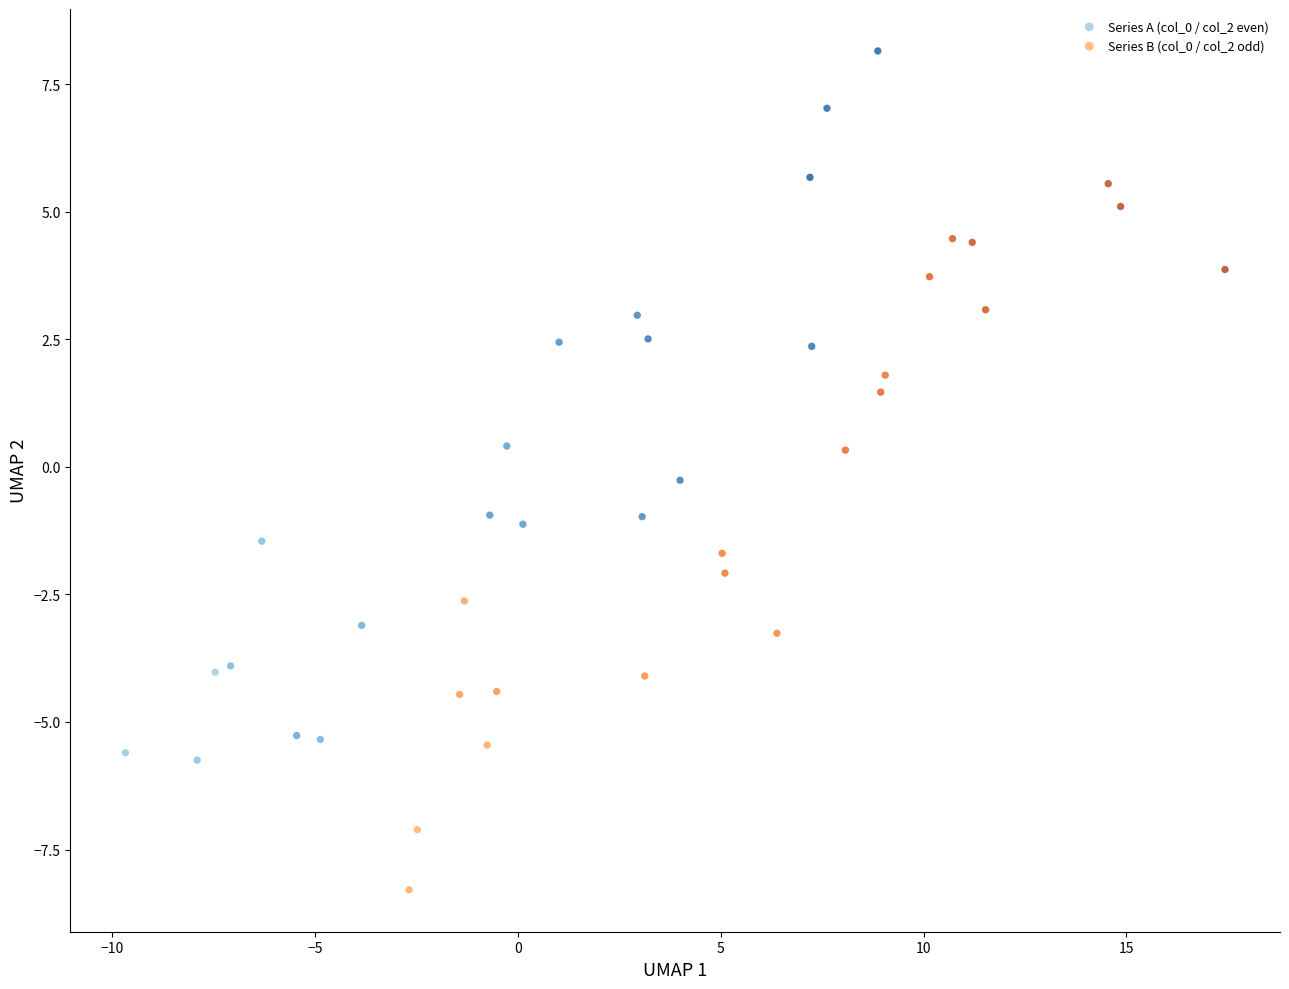

Which series reaches the maximum Y coordinate?

Series A (col_0 / col_2 even)